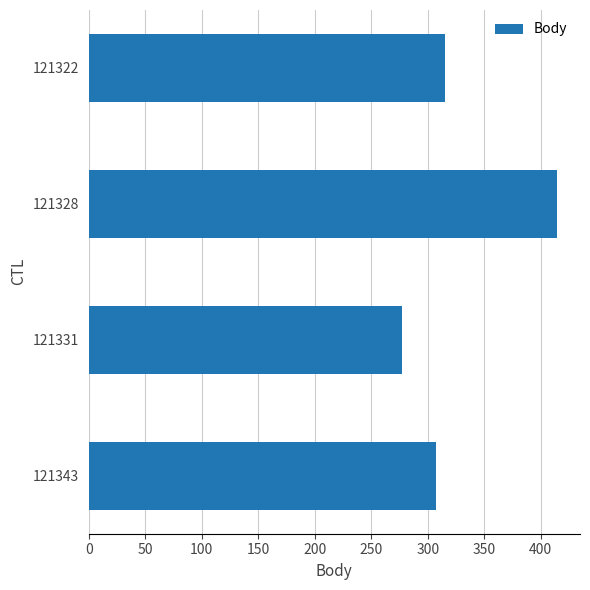

List the labels in order of value, smallest first.

121331, 121343, 121322, 121328